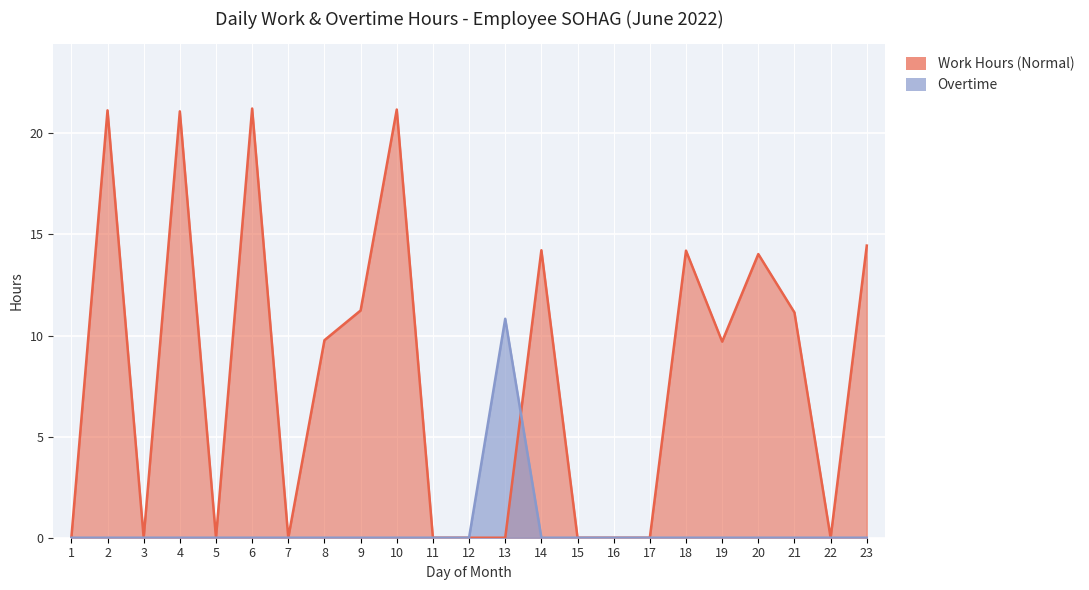

What are all the series names shown in the legend?

Work Hours (Normal), Overtime